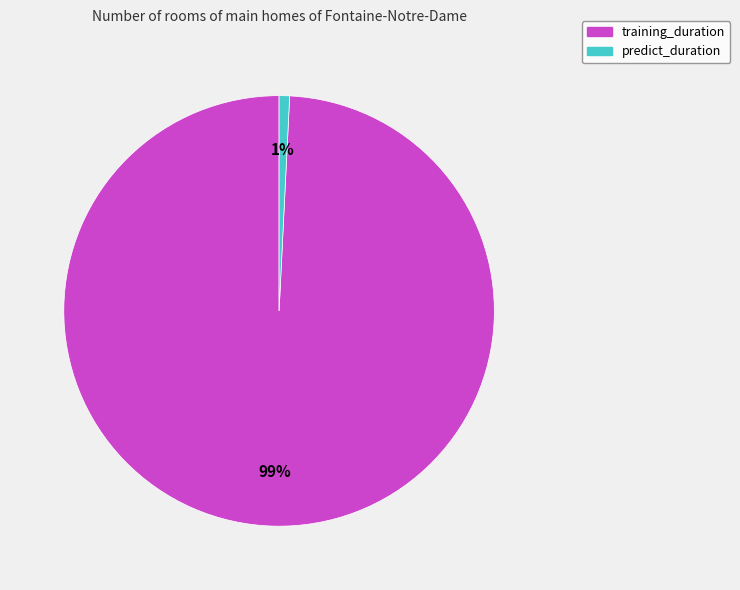

Is there a majority slice in this chart?

Yes